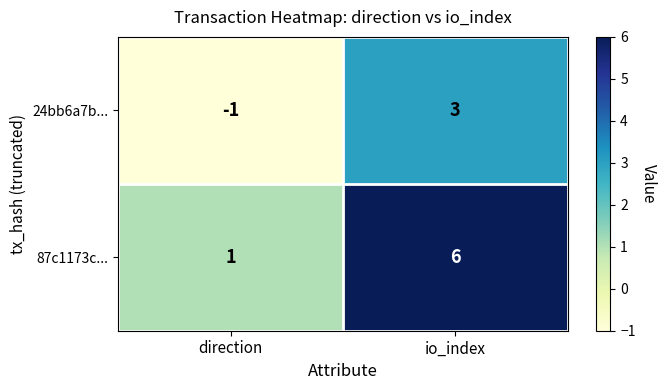

At which label is 24bb6a7b... closest to 1?

direction